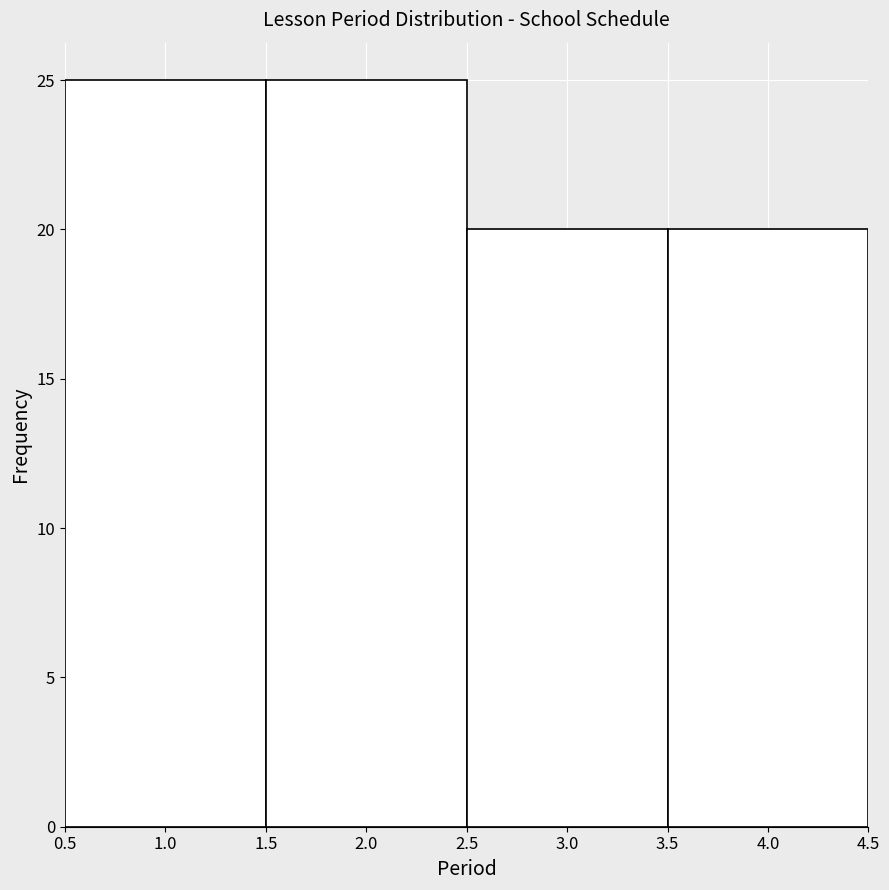

Reading left to right, list every bar in this chart as the range it spans on the x-axis followed by its height. The values are not printed on the chart, so give them approximately, as read against the axis.

0.5 to 1.5: 25
1.5 to 2.5: 25
2.5 to 3.5: 20
3.5 to 4.5: 20